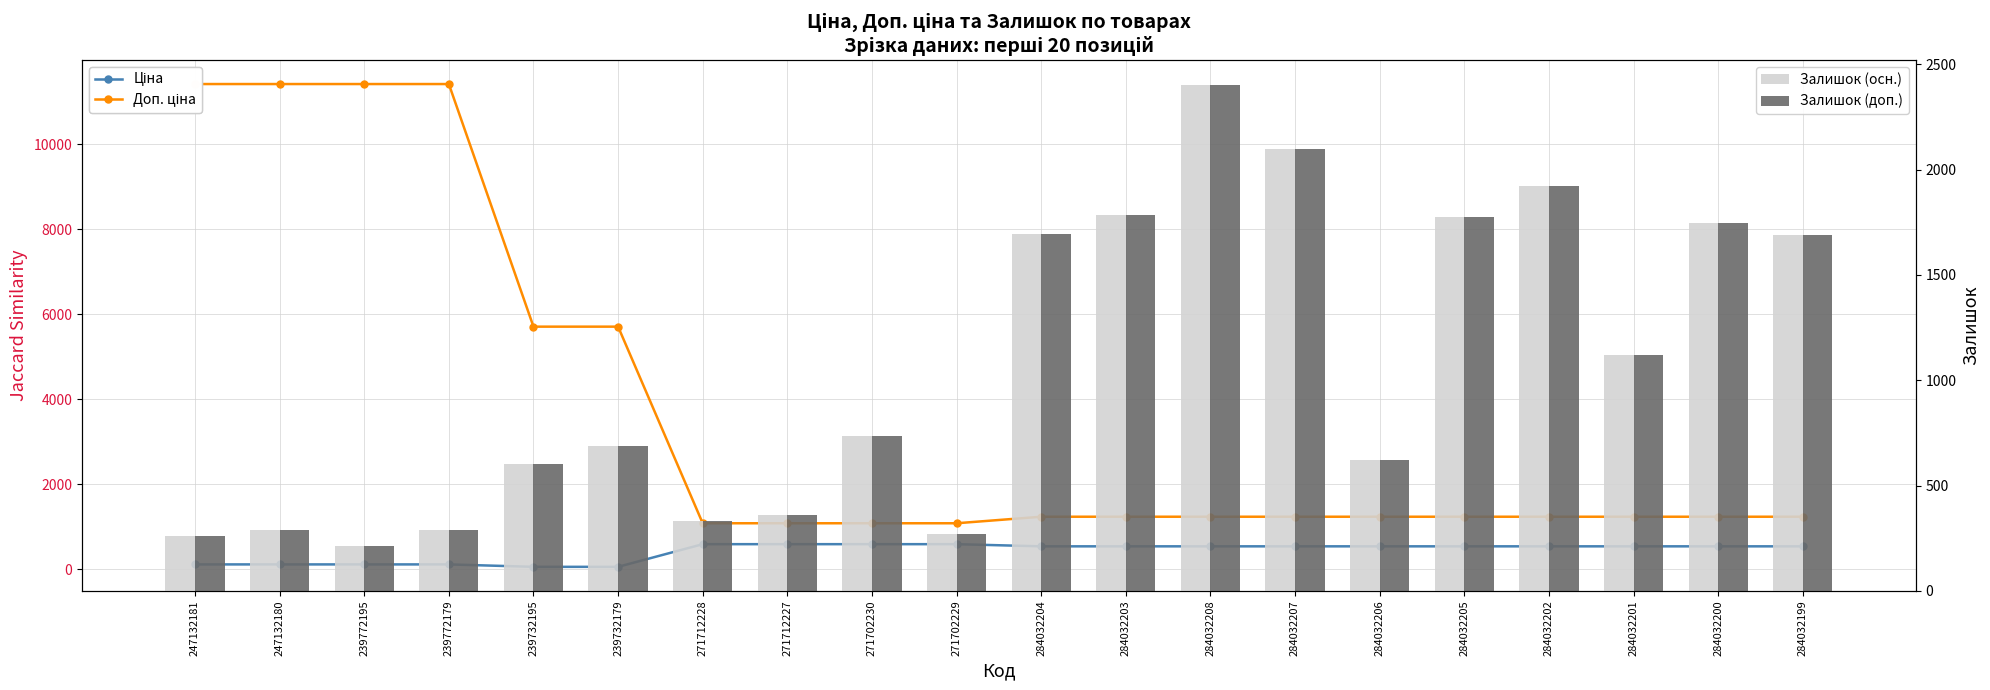

What is the total value across all series at 247132180?

12104.1